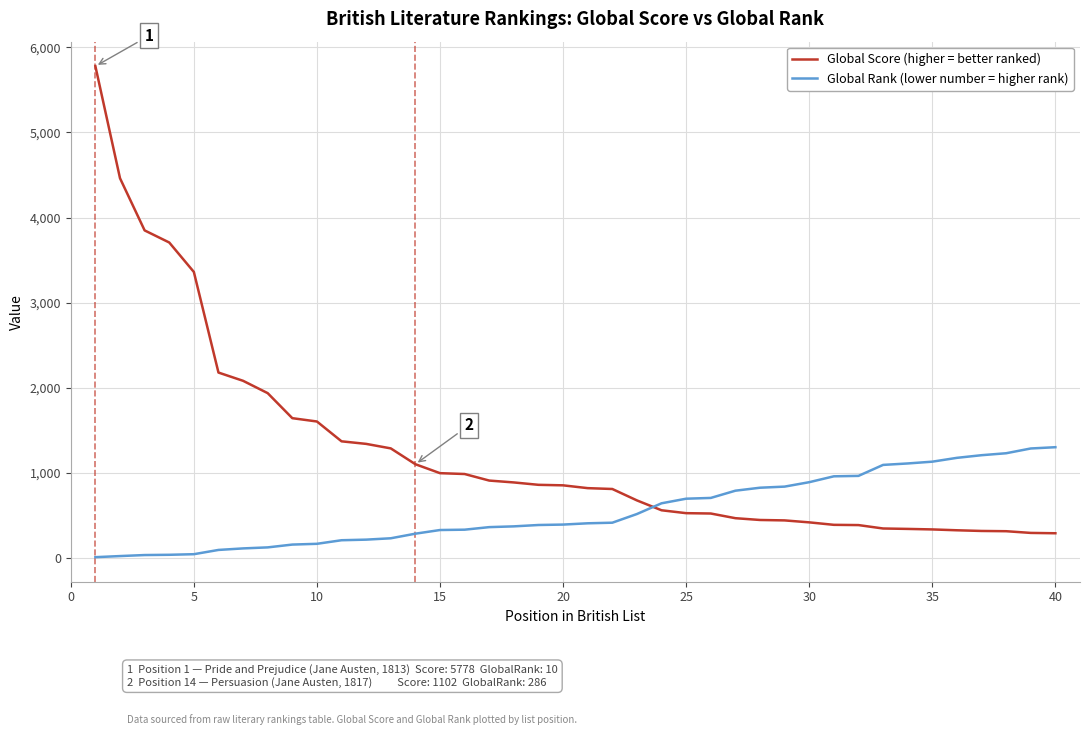

What is the maximum value for Global Rank (lower number = higher rank)?

1302